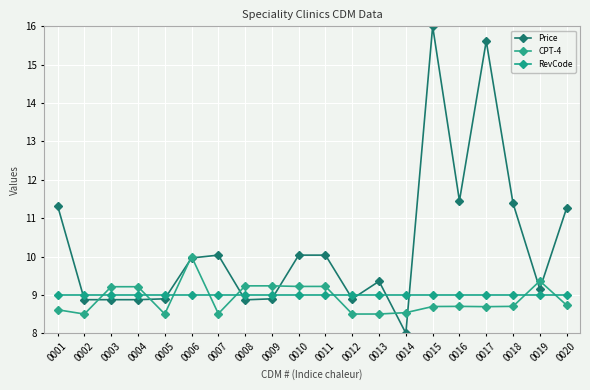

What is the difference between the highest and lowest values at 0016?

2.8